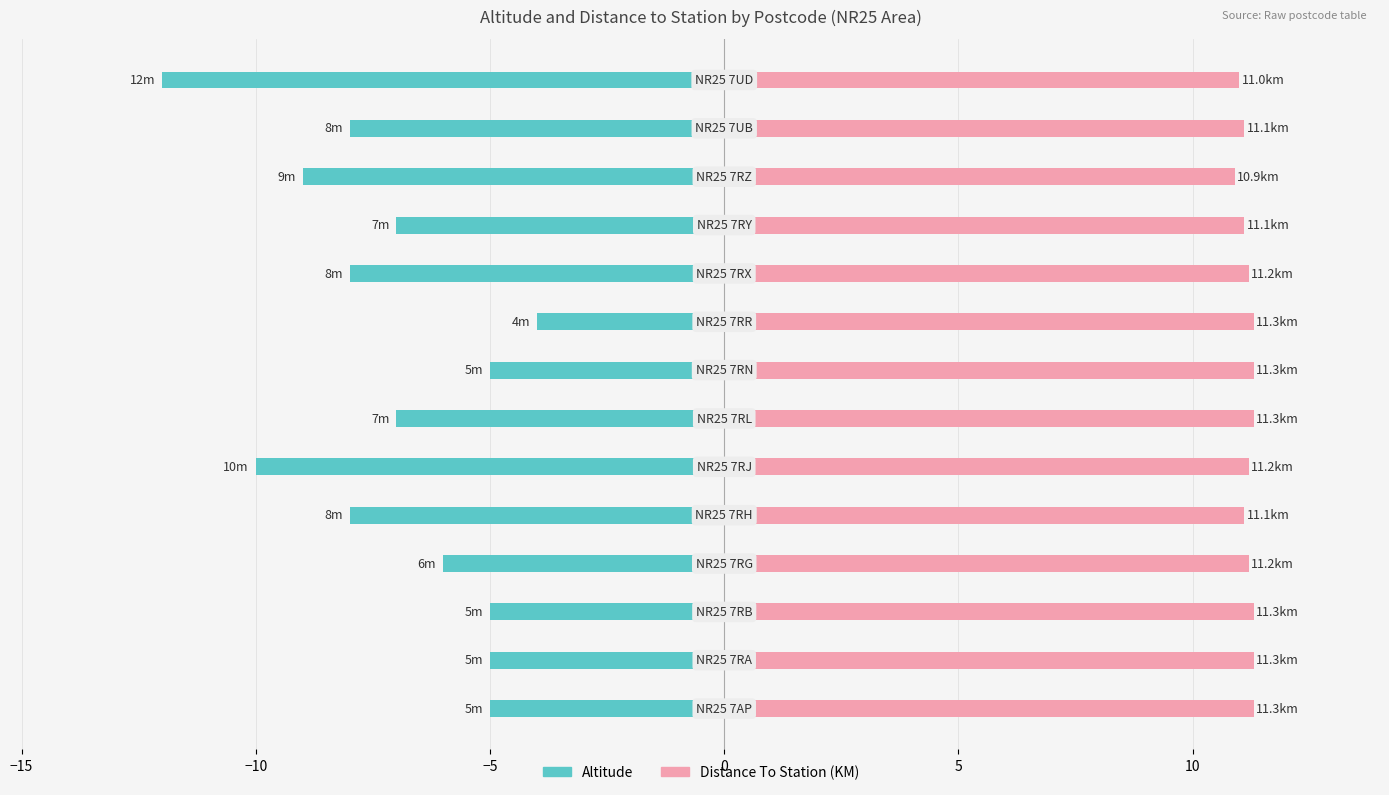

What are all the series names shown in the legend?

Altitude, Distance To Station (KM)